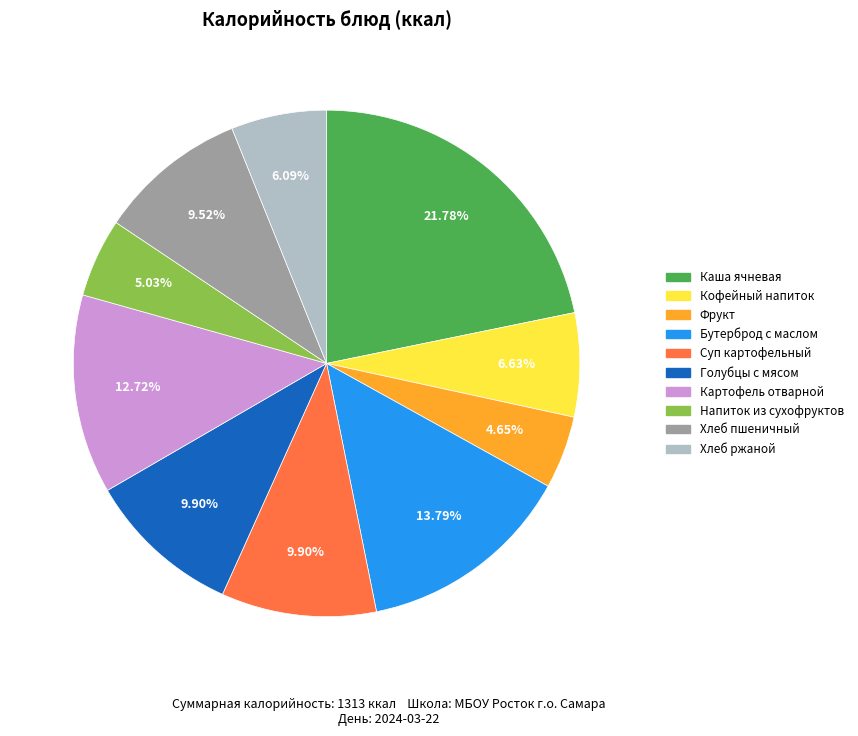

Is there any slice that represents more than half of the pie?

No